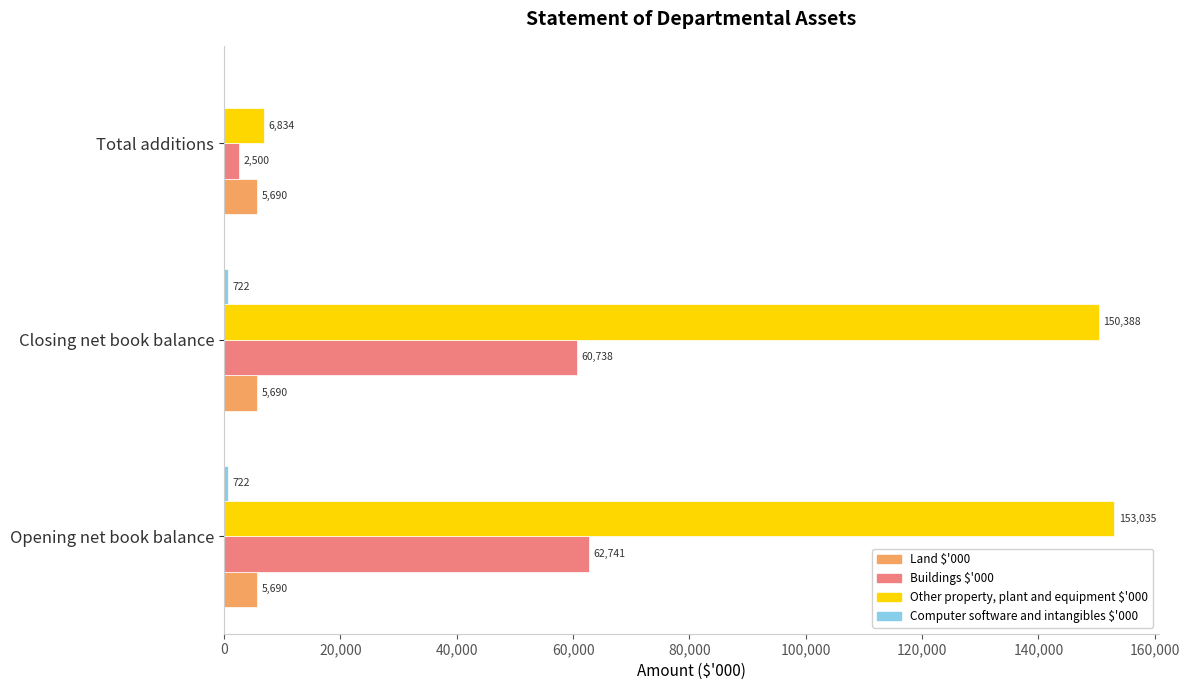

What is the maximum value shown in the chart?

153035